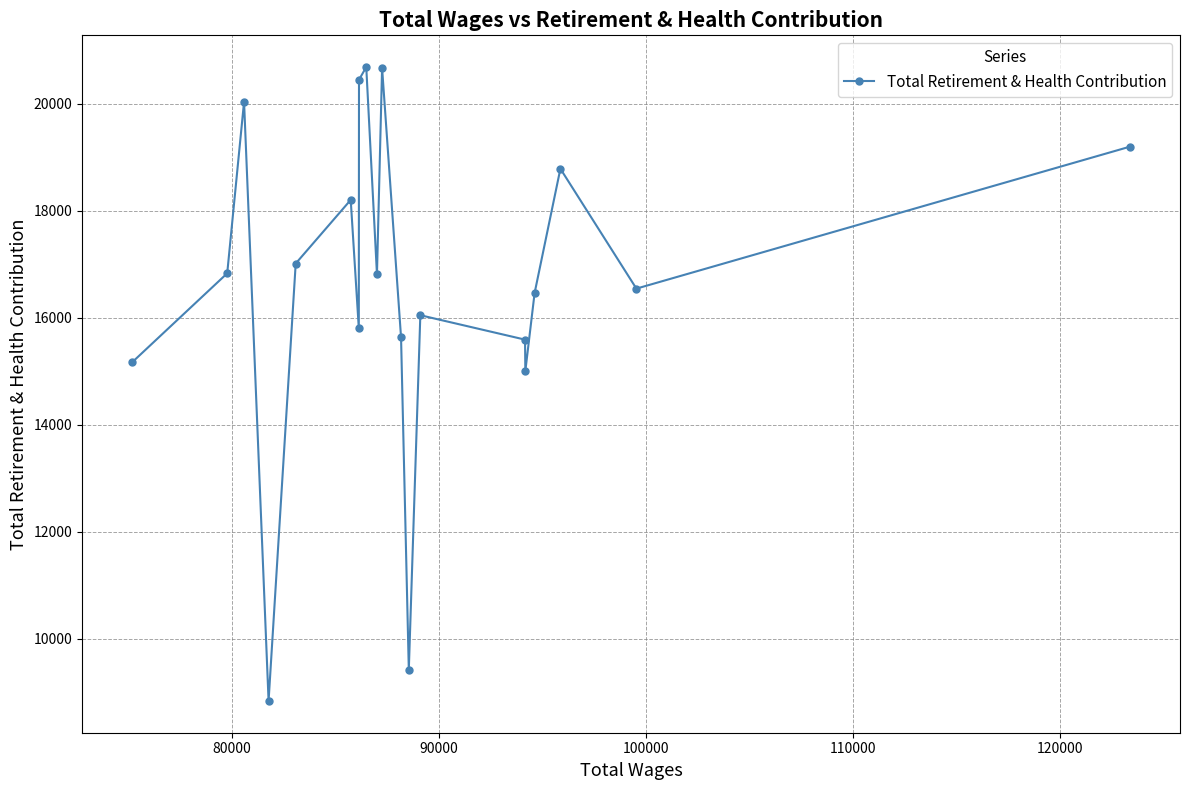

What is the difference between the maximum and second lowest values?

11261